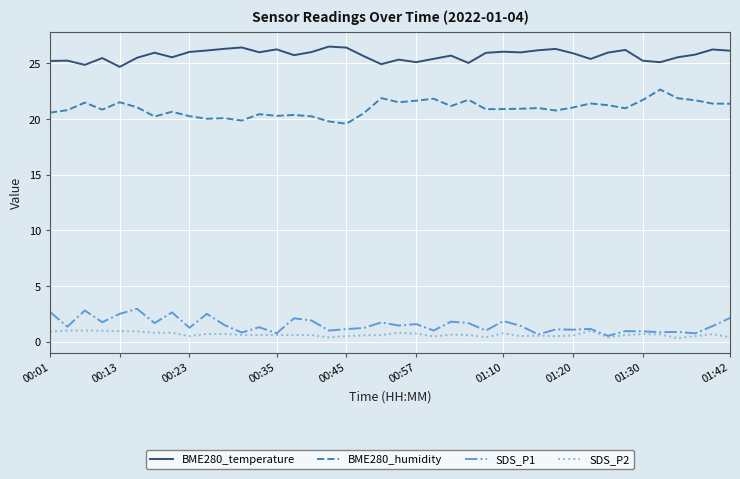

Count the number of categories in the chart.

40